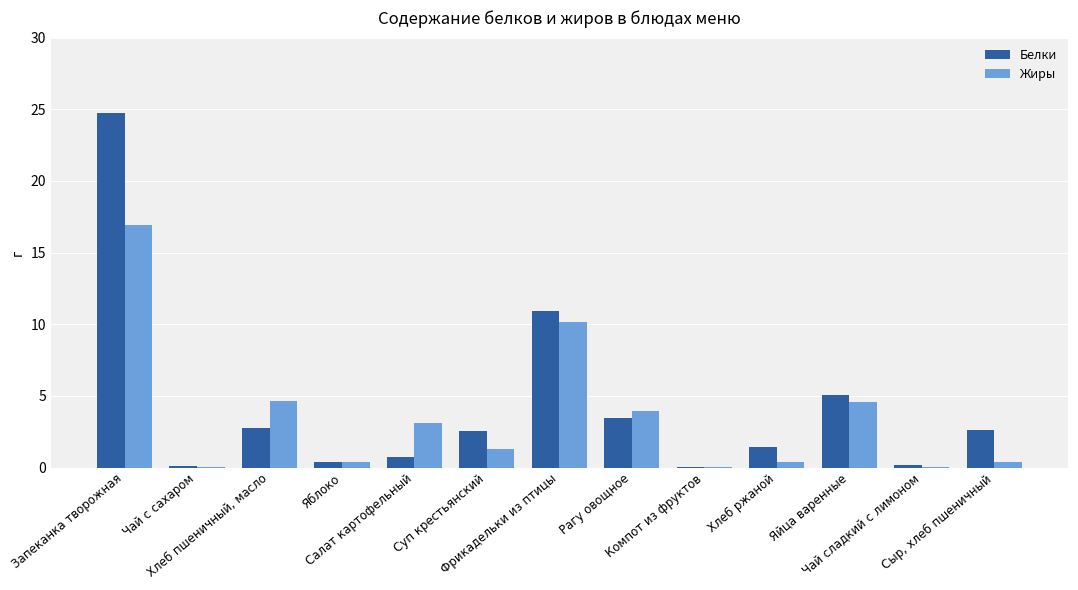

What is the sum of all Жиры values?

46.0